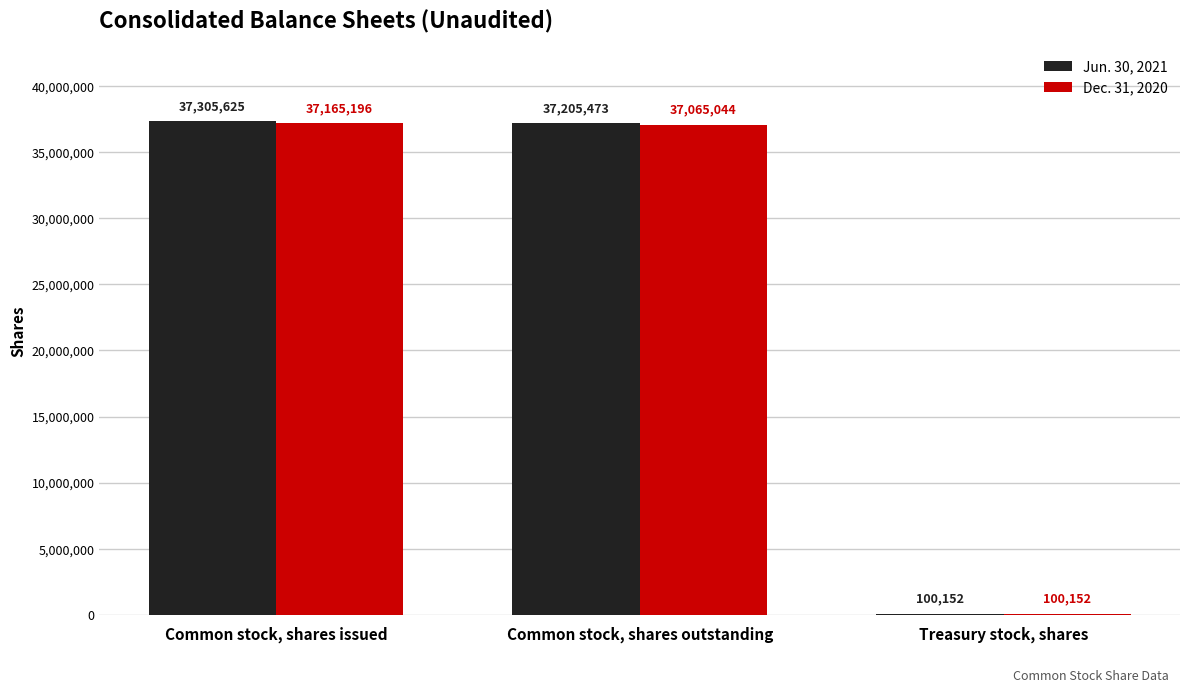

Reading right to left, list all the values displayed in this chart.

Jun. 30, 2021: 100152	37205473	37305625
Dec. 31, 2020: 100152	37065044	37165196